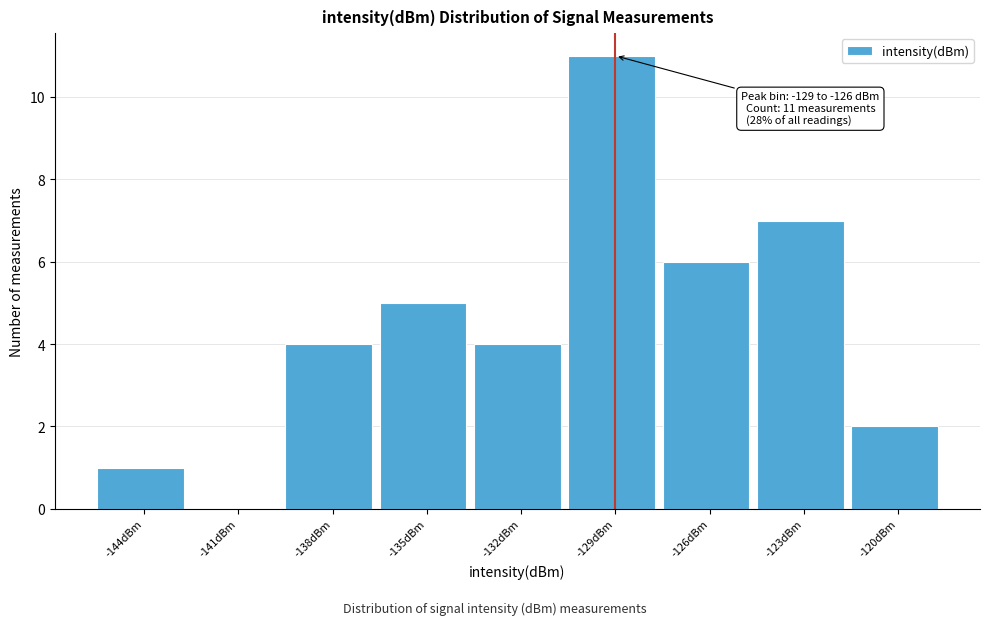

Reading left to right, list all the values displayed in this chart.

-144dBm=1	-141dBm=0	-138dBm=4	-135dBm=5	-132dBm=4	-129dBm=11	-126dBm=6	-123dBm=7	-120dBm=2